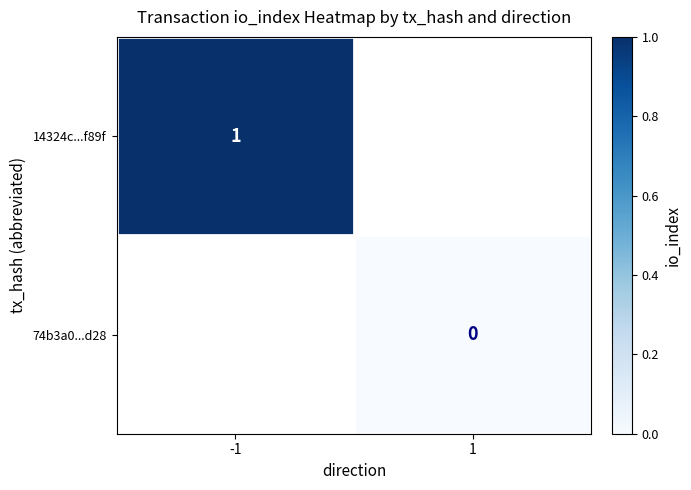

The value of 14324c...f89f at -1 is 2. True or false?

False